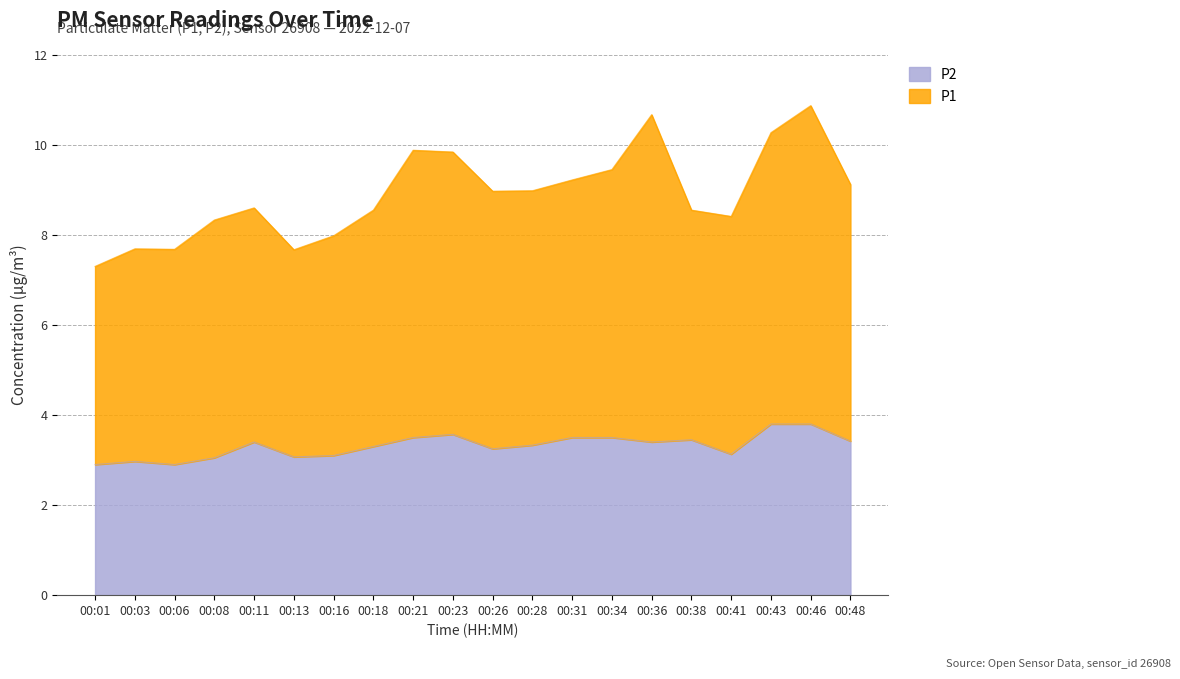

What is the total value across all series at 00:03?

7.7